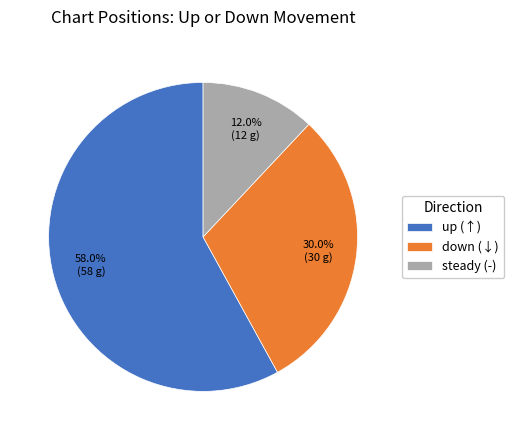

Between steady (-) and up (↑), which is larger?

up (↑)